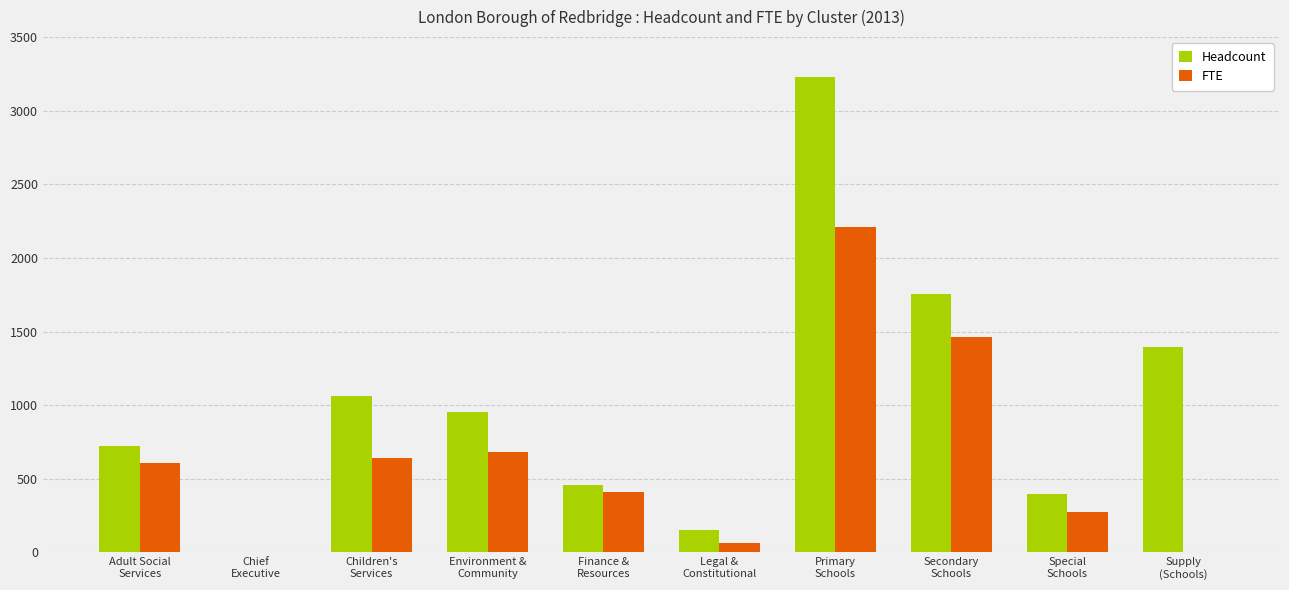

What is the maximum value shown in the chart?

3228.0